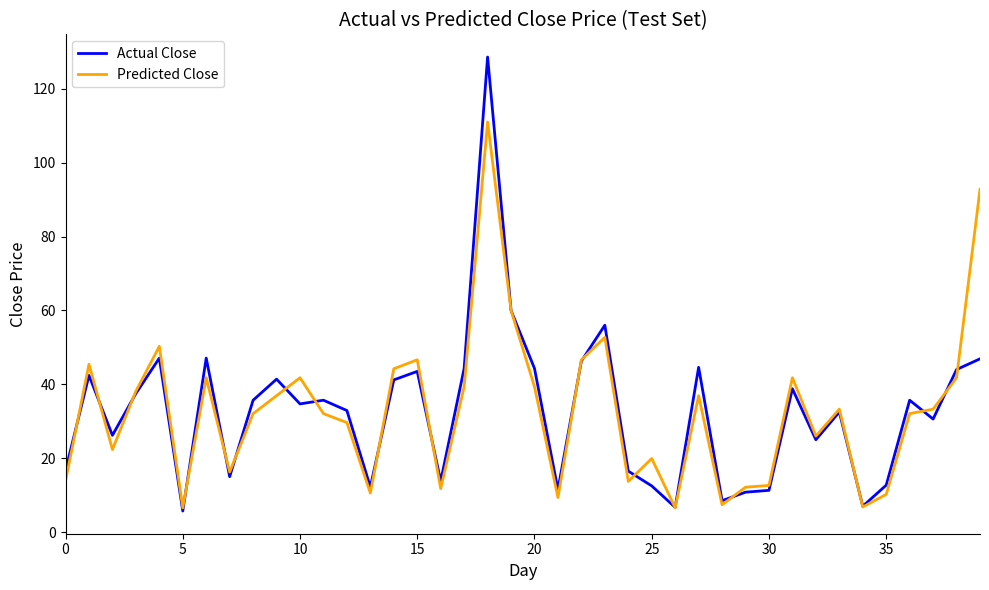

List the series in order of their peak value, lowest first.

Predicted Close, Actual Close